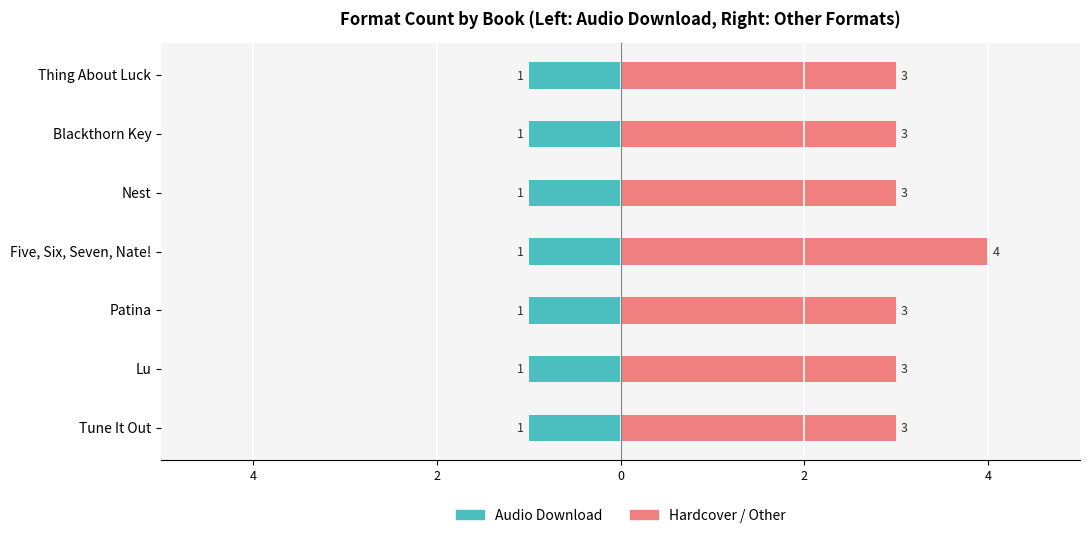

What are all the series names shown in the legend?

Audio Download, Hardcover / Other